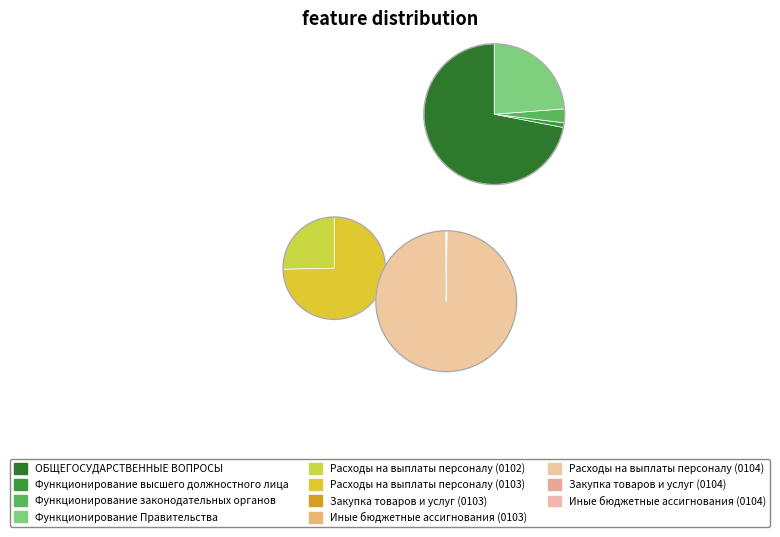

What is the largest slice in the pie chart?

ОБЩЕГОСУДАРСТВЕННЫЕ ВОПРОСЫ